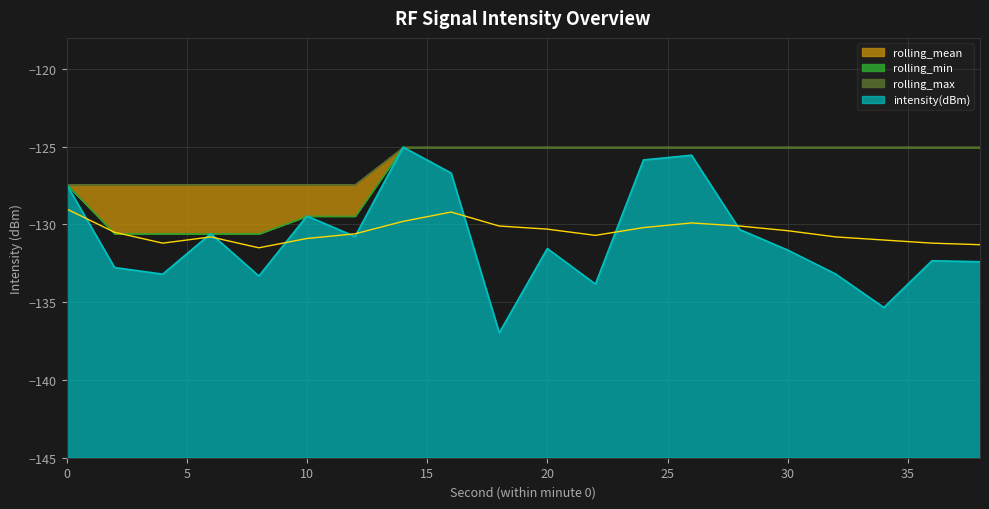

True or false: rolling_mean and intensity(dBm) intersect in this chart.

True